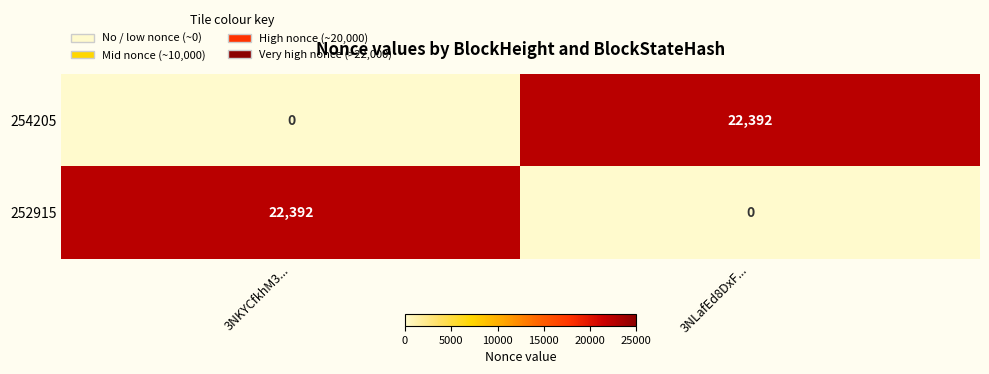

Reading right to left, extract all data points from this chart.

254205: 22392	0
252915: 0	22392